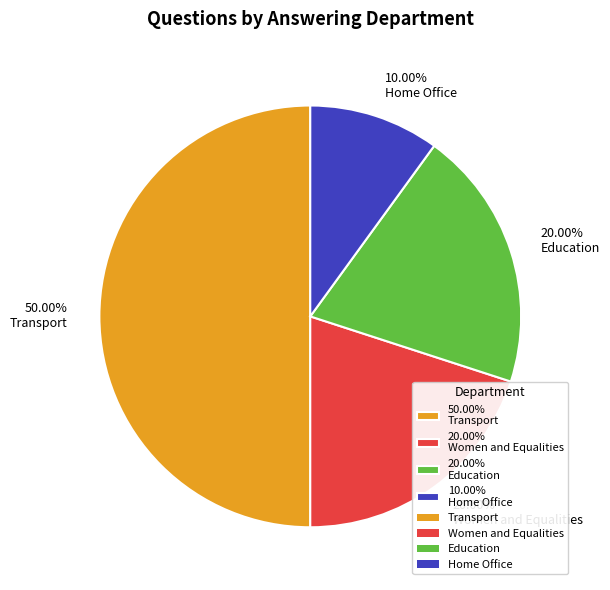

Do 20.00% Women and Equalities and 50.00% Transport together represent more than half of the pie?

Yes